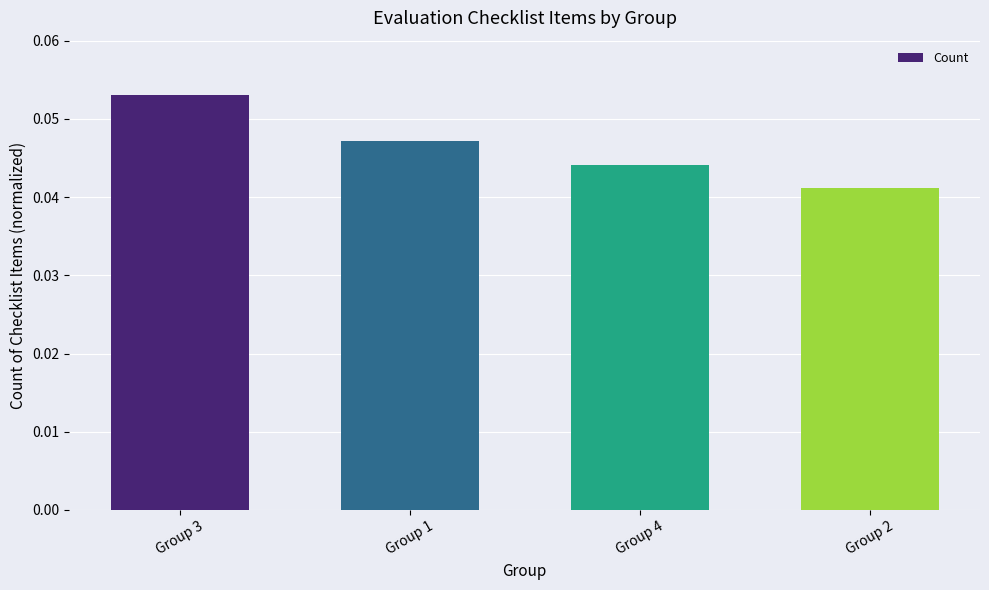

How many series are shown in this chart?

1